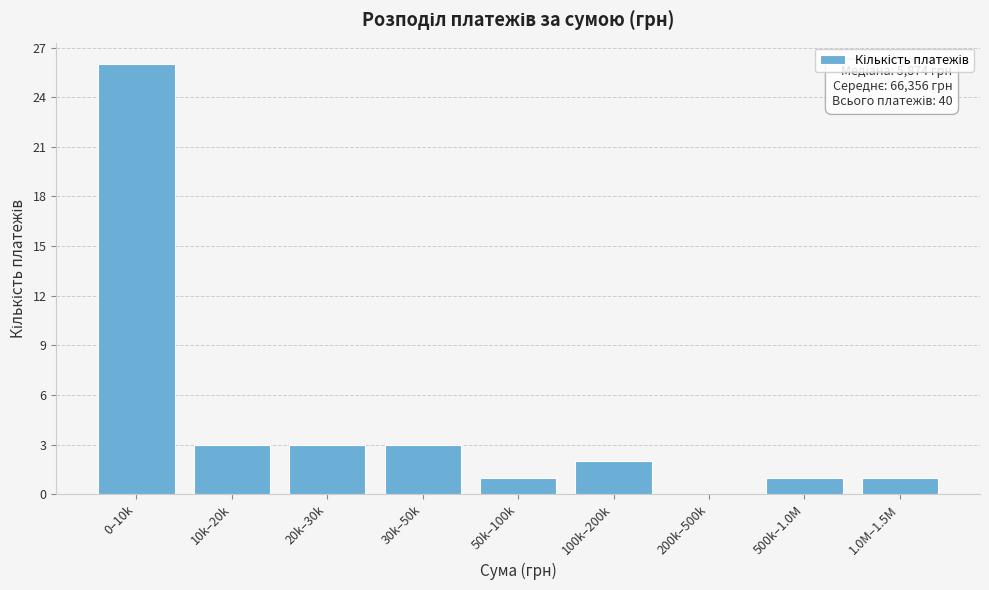

Reading left to right, extract all data points from this chart.

0–10k=26	10k–20k=3	20k–30k=3	30k–50k=3	50k–100k=1	100k–200k=2	200k–500k=0	500k–1.0M=1	1.0M–1.5M=1